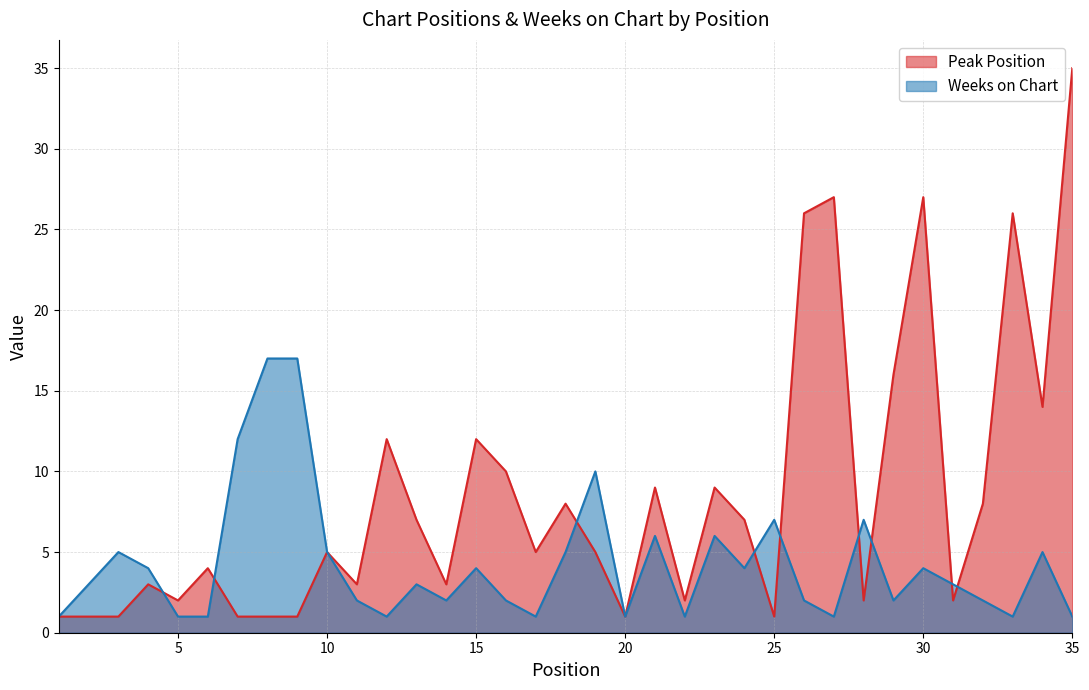

At which category is the sum across all series the highest?

35